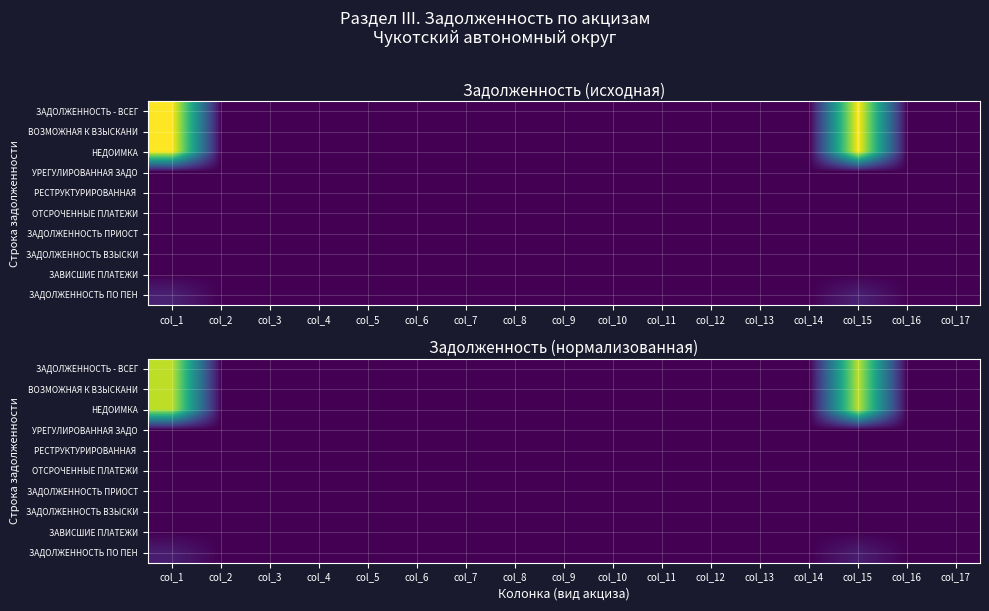

Between col_14 and col_17, which is larger?

col_14